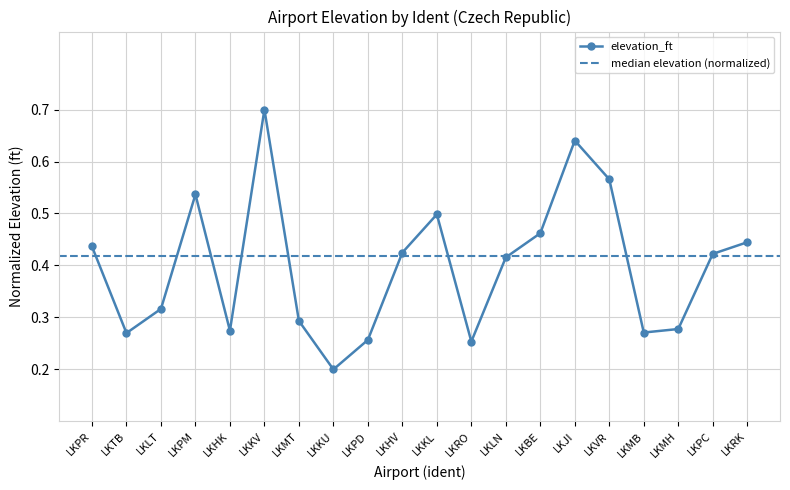

How many elevation_ft values are between 0 and 1?

20